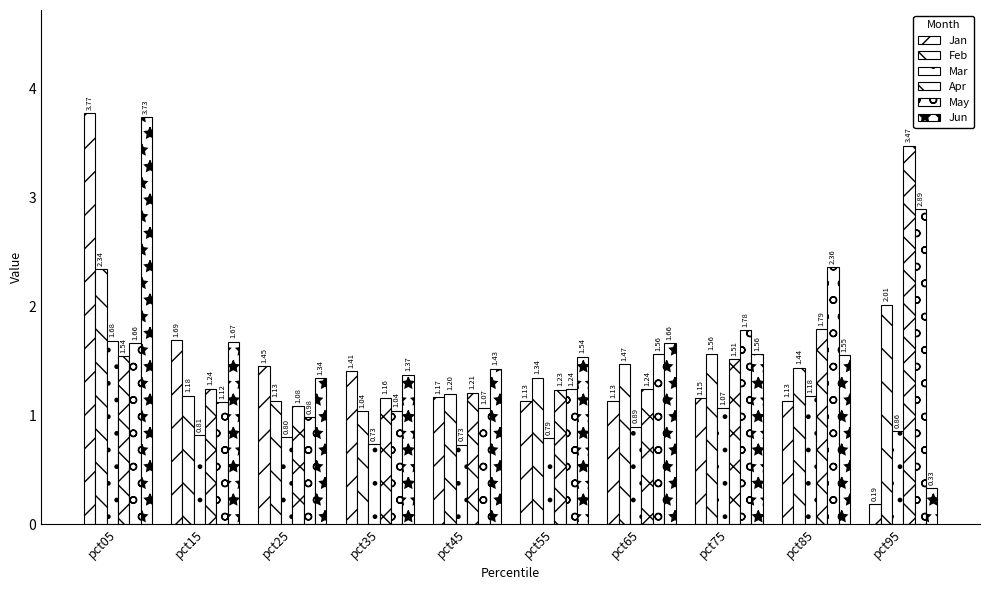

Reading left to right, extract all data points from this chart.

Jan: pct05=3.8	pct15=1.7	pct25=1.5	pct35=1.4	pct45=1.2	pct55=1.1	pct65=1.1	pct75=1.2	pct85=1.1	pct95=0.2
Feb: pct05=2.3	pct15=1.2	pct25=1.1	pct35=1.0	pct45=1.2	pct55=1.3	pct65=1.5	pct75=1.6	pct85=1.4	pct95=2.0
Mar: pct05=1.7	pct15=0.8	pct25=0.8	pct35=0.7	pct45=0.7	pct55=0.8	pct65=0.9	pct75=1.1	pct85=1.2	pct95=0.9
Apr: pct05=1.5	pct15=1.2	pct25=1.1	pct35=1.2	pct45=1.2	pct55=1.2	pct65=1.2	pct75=1.5	pct85=1.8	pct95=3.5
May: pct05=1.7	pct15=1.1	pct25=1.0	pct35=1.0	pct45=1.1	pct55=1.2	pct65=1.6	pct75=1.8	pct85=2.4	pct95=2.9
Jun: pct05=3.7	pct15=1.7	pct25=1.3	pct35=1.4	pct45=1.4	pct55=1.5	pct65=1.7	pct75=1.6	pct85=1.6	pct95=0.3